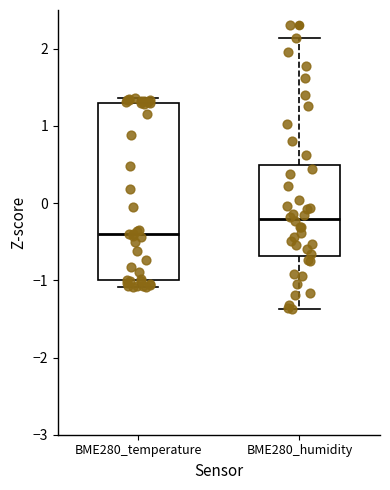

Where is the lower edge of the box for BME280_temperature on the y-axis? The values are not printed on the chart, so give them approximately, as read against the axis.

-1.0